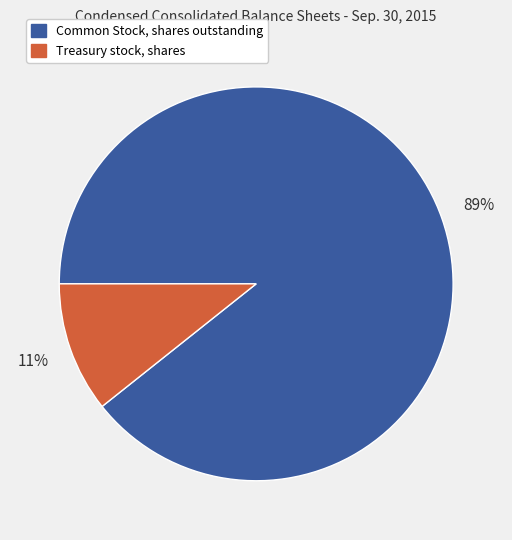

How many slices are in this pie chart?

2